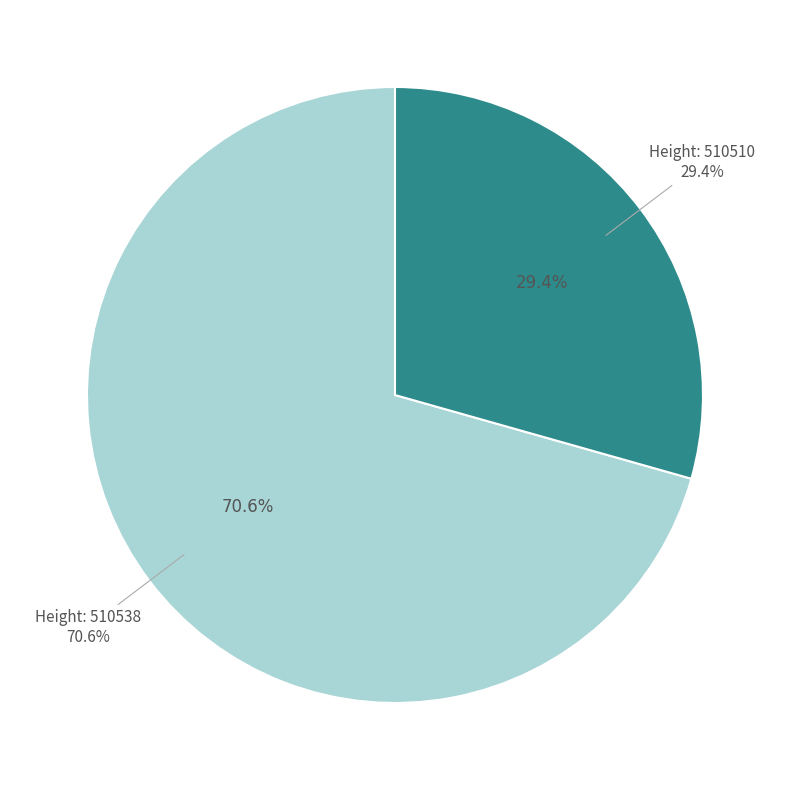

True or false: 510510 accounts for 29% of the total.

True